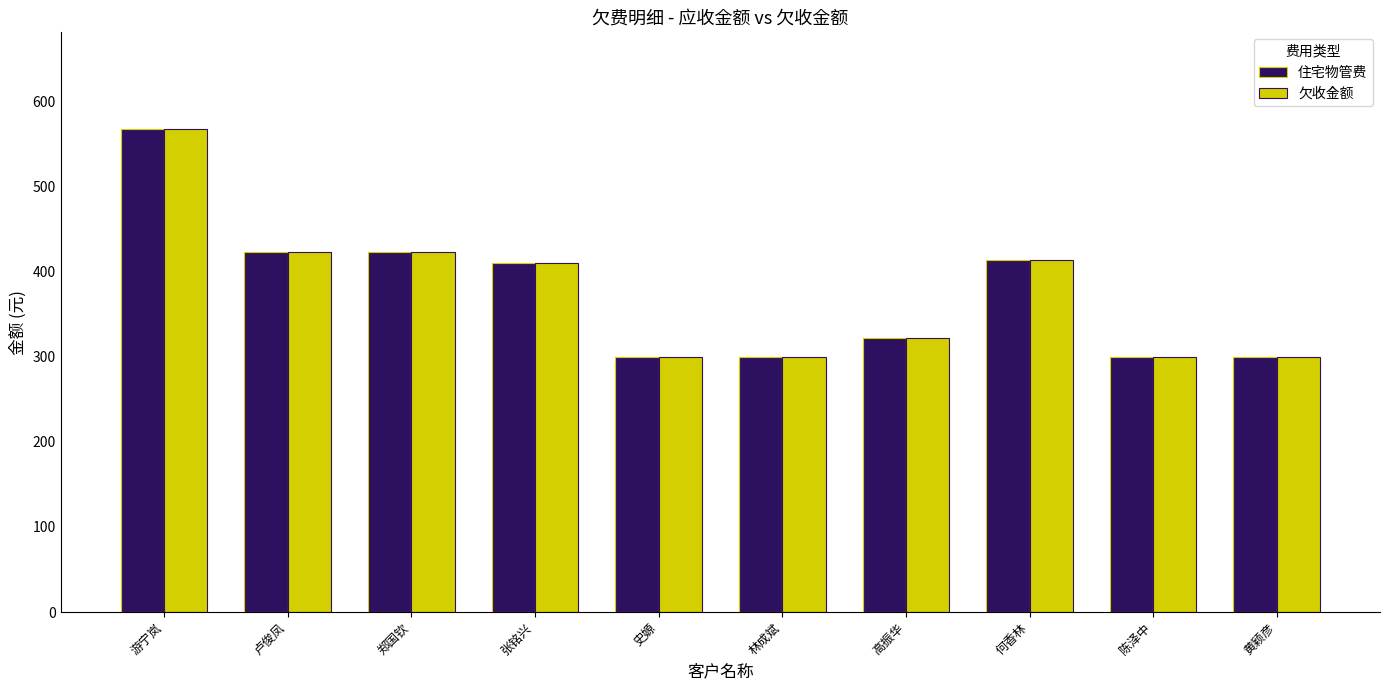

The value of 住宅物管费 at 郑国钦 is 596.6. True or false?

False